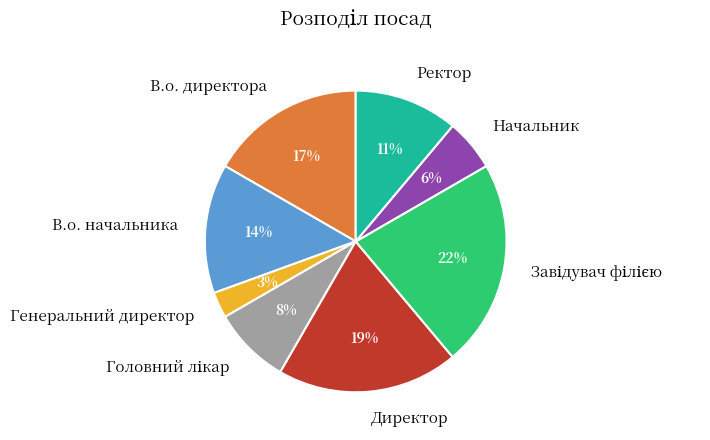

Is it true that Начальник is 1% of the pie?

False